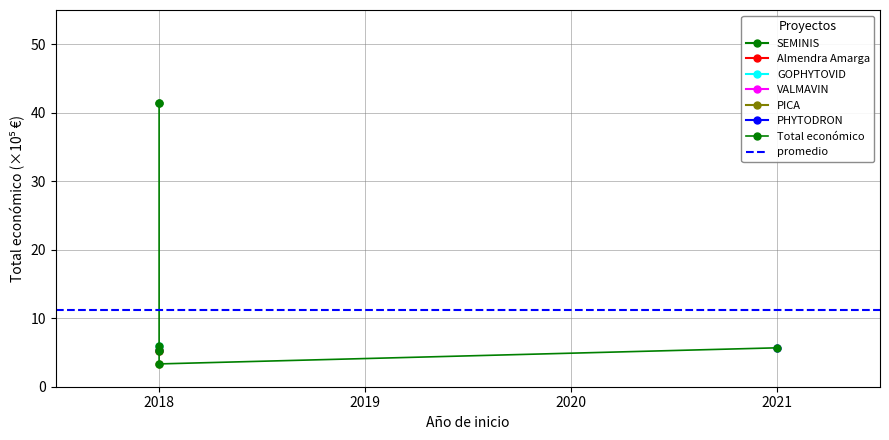

What is the value of the 2nd point from the left?

41.4